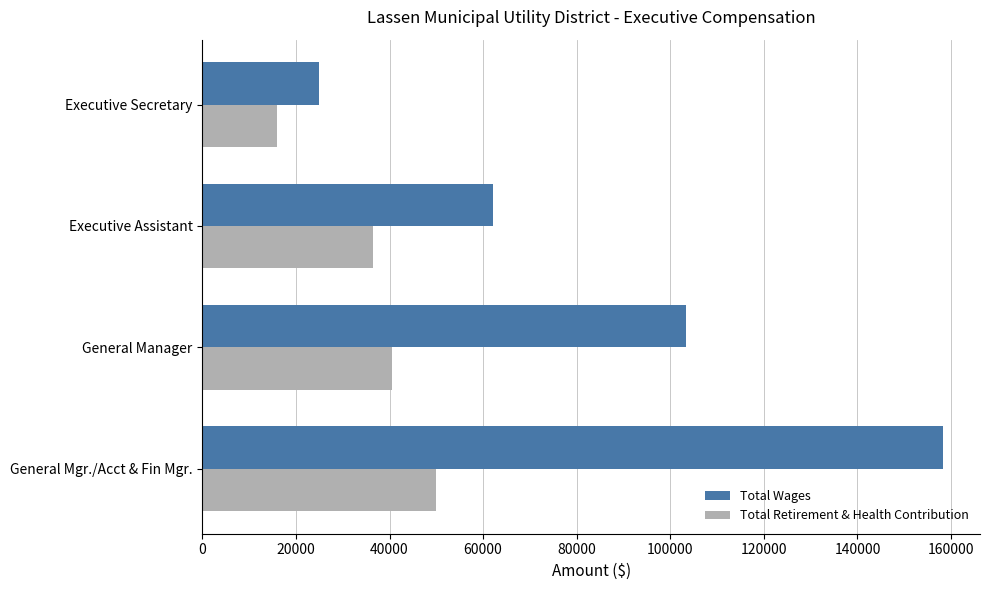

The Total Wages series shows 158268 at General Mgr./Acct & Fin Mgr.. True or false?

True